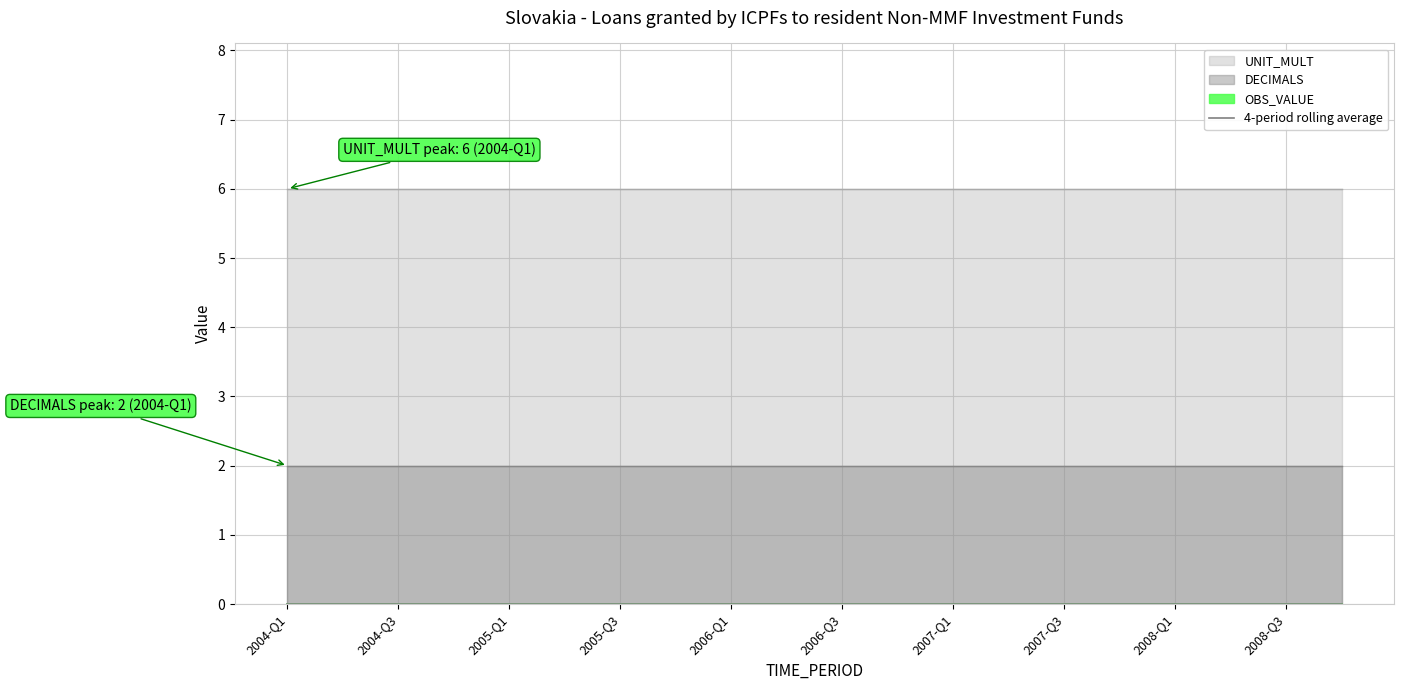

Reading right to left, extract all data points from this chart.

OBS_VALUE: 2008-Q4=0	2008-Q3=0	2008-Q2=0	2008-Q1=0	2007-Q4=0	2007-Q3=0	2007-Q2=0	2007-Q1=0	2006-Q4=0	2006-Q3=0	2006-Q2=0	2006-Q1=0	2005-Q4=0	2005-Q3=0	2005-Q2=0	2005-Q1=0	2004-Q4=0	2004-Q3=0	2004-Q2=0	2004-Q1=0
DECIMALS: 2008-Q4=2	2008-Q3=2	2008-Q2=2	2008-Q1=2	2007-Q4=2	2007-Q3=2	2007-Q2=2	2007-Q1=2	2006-Q4=2	2006-Q3=2	2006-Q2=2	2006-Q1=2	2005-Q4=2	2005-Q3=2	2005-Q2=2	2005-Q1=2	2004-Q4=2	2004-Q3=2	2004-Q2=2	2004-Q1=2
UNIT_MULT: 2008-Q4=6	2008-Q3=6	2008-Q2=6	2008-Q1=6	2007-Q4=6	2007-Q3=6	2007-Q2=6	2007-Q1=6	2006-Q4=6	2006-Q3=6	2006-Q2=6	2006-Q1=6	2005-Q4=6	2005-Q3=6	2005-Q2=6	2005-Q1=6	2004-Q4=6	2004-Q3=6	2004-Q2=6	2004-Q1=6